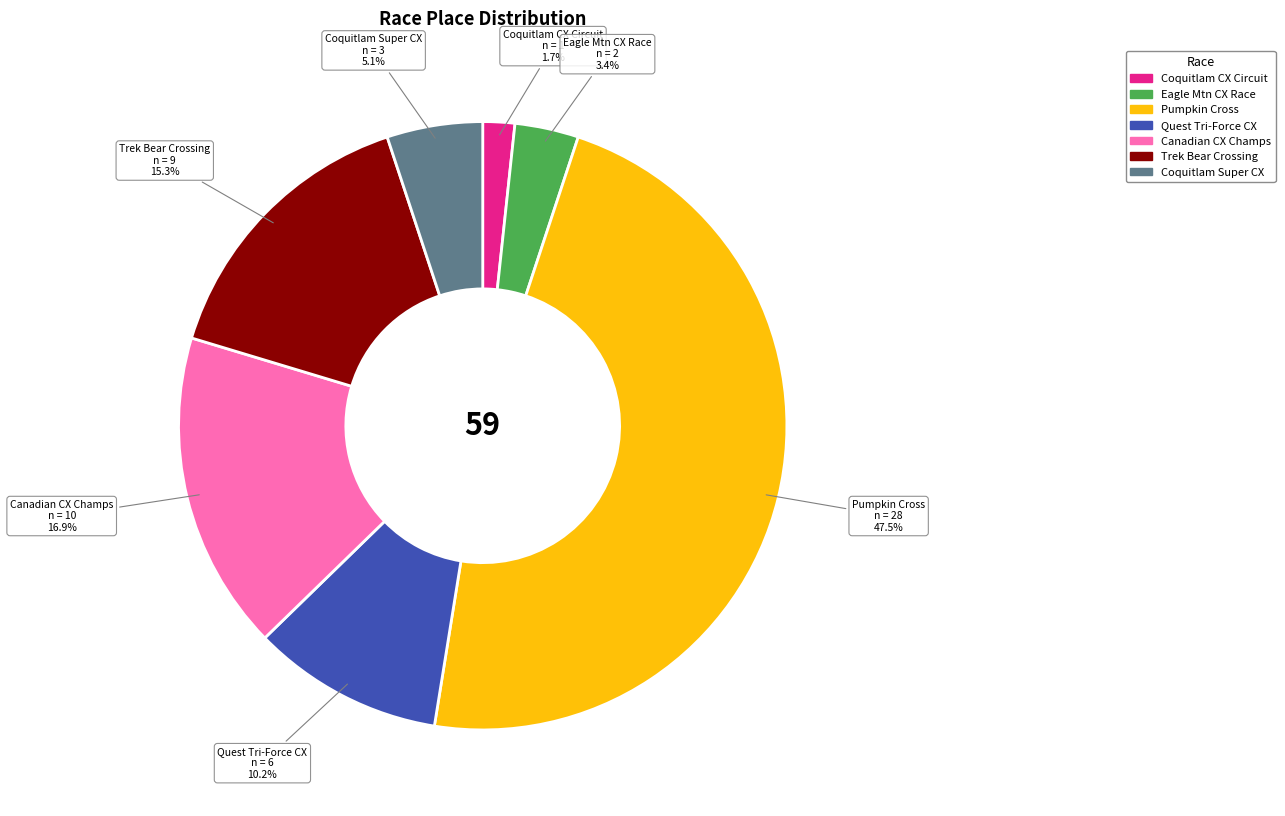

Does Canadian CX Champs account for over 50% of the chart?

No